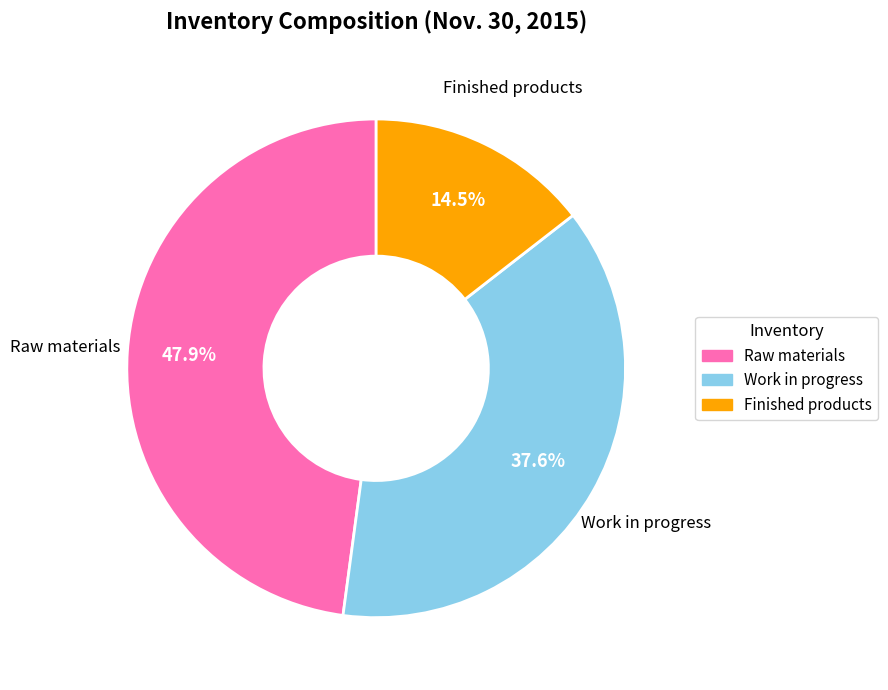

Which has a higher value, Finished products or Raw materials?

Raw materials